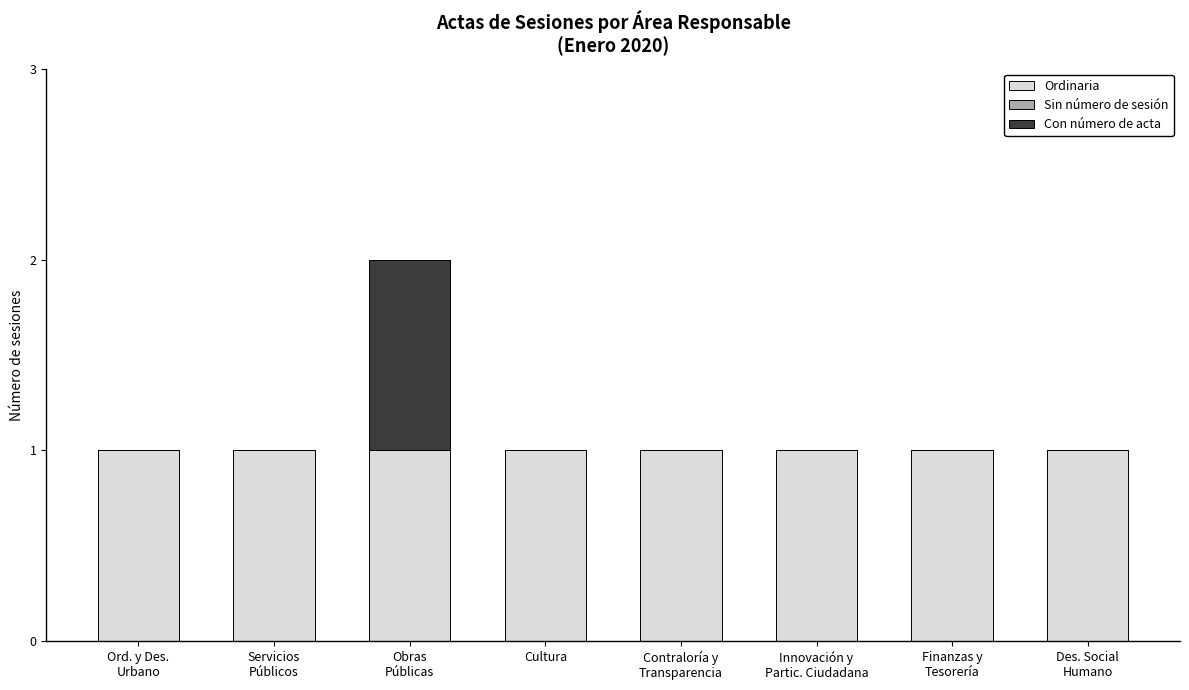

What is the average value of the Ordinaria series?

1